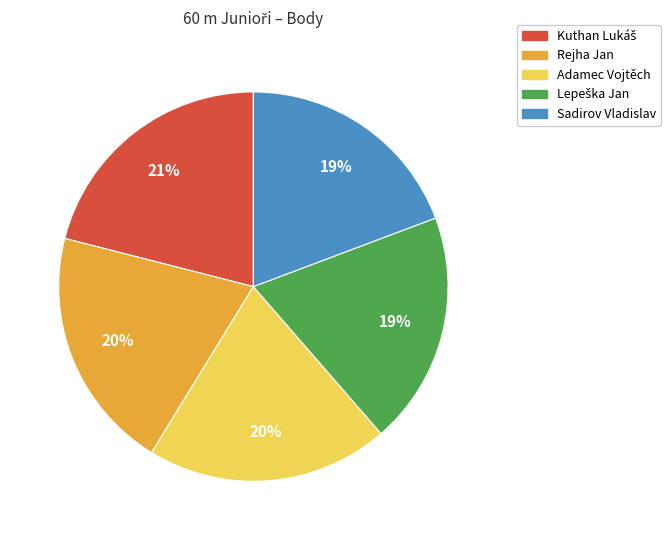

To the nearest percent, what is the difference between the Rejha Jan and Sadirov Vladislav slice percentages?

1%